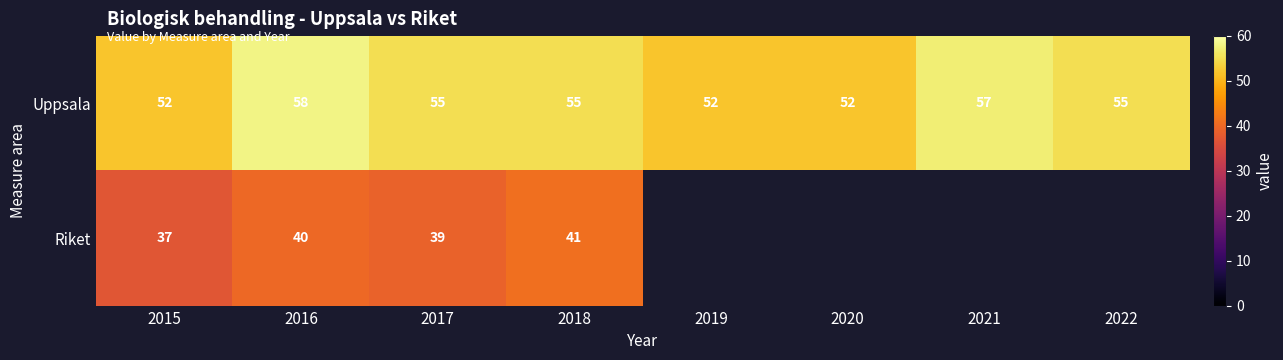

What is the highest value of the Uppsala series?

58